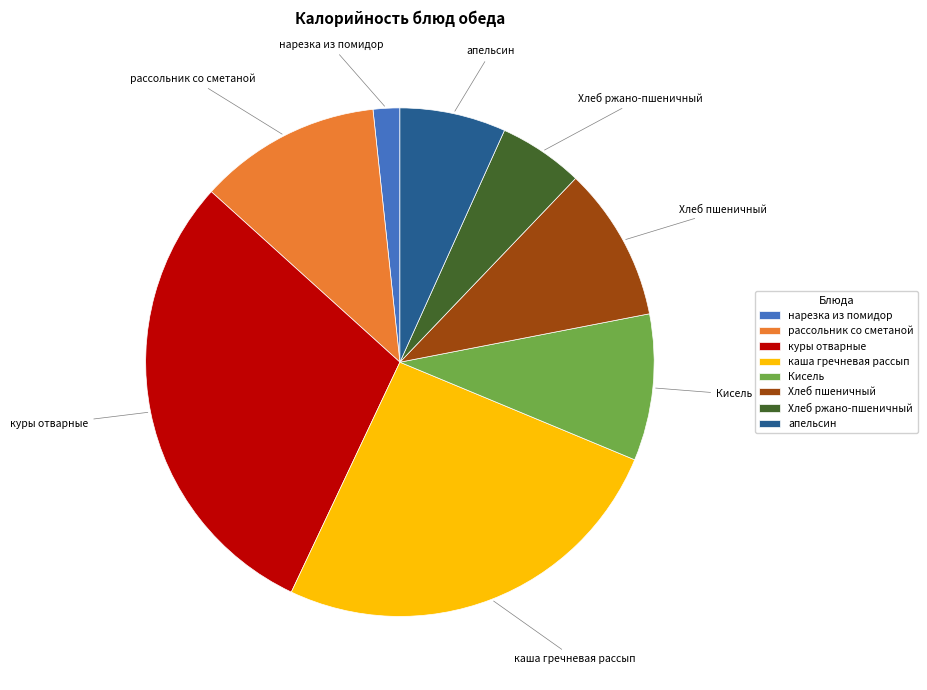

Does нарезка из помидор represent more than half of the total?

No